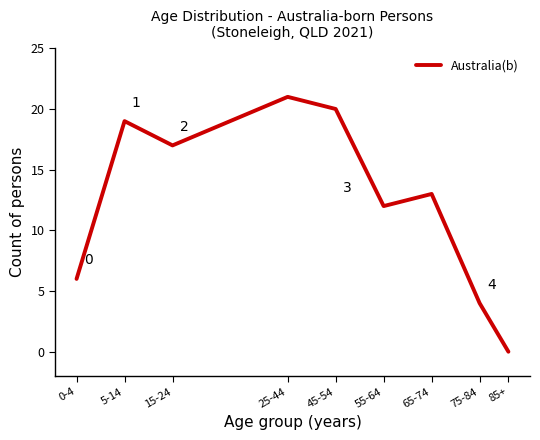

Does the chart have visible grid lines?

No